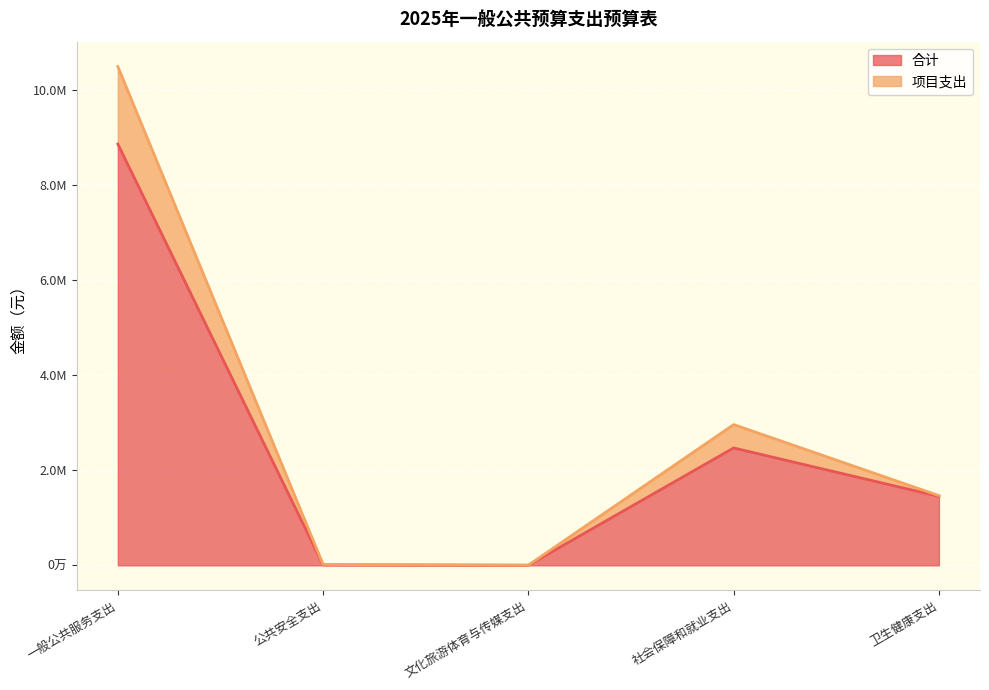

True or false: 合计 has more than 0 points higher than both neighbors.

True